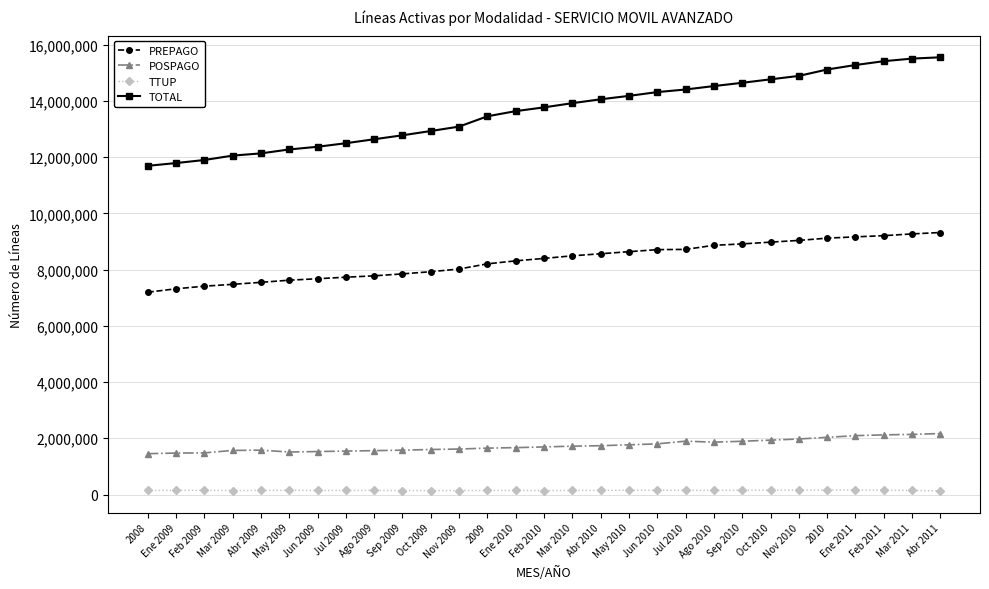

True or false: POSPAGO and PREPAGO intersect in this chart.

False